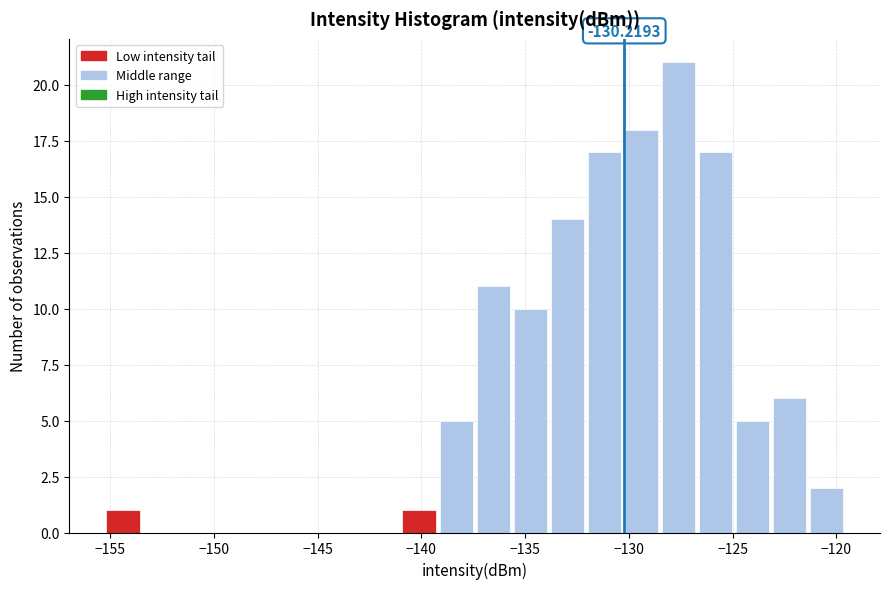

Read against the x-axis, roughly where is the centre of the tallest bar?

-127.5